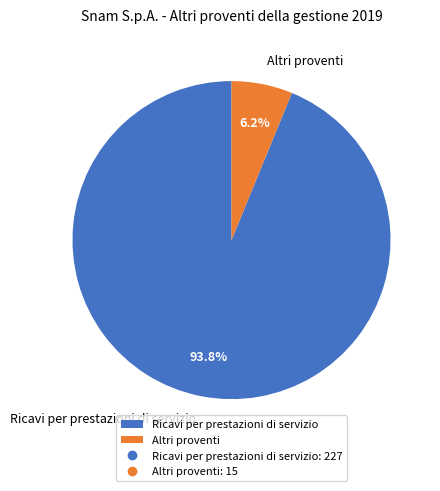

To the nearest percent, what percentage of the pie is Altri proventi?

6%